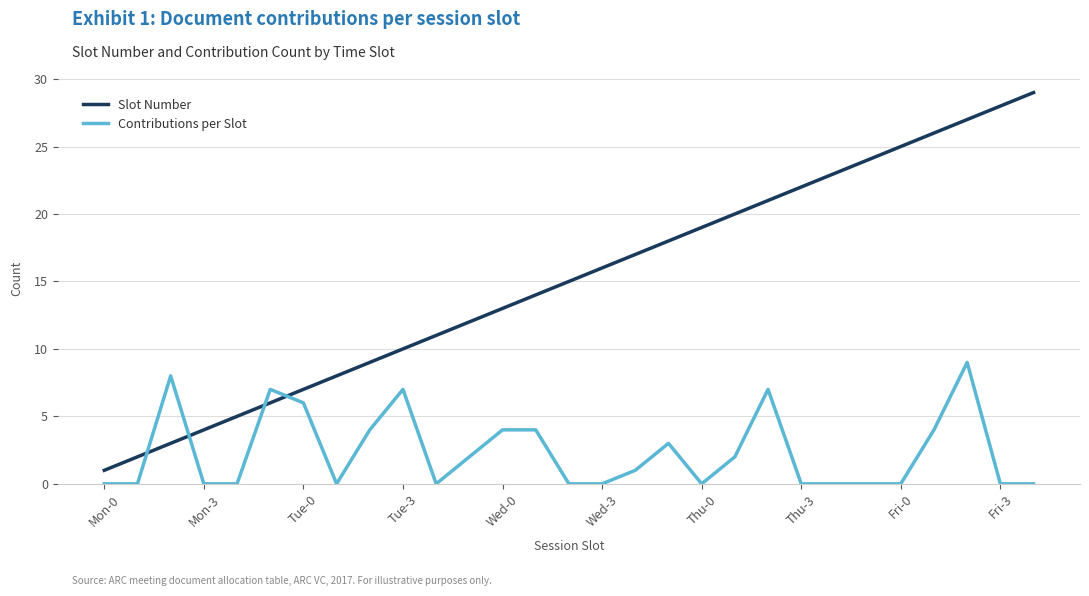

List the series in order of their overall mean, highest first.

Slot Number, Contributions per Slot